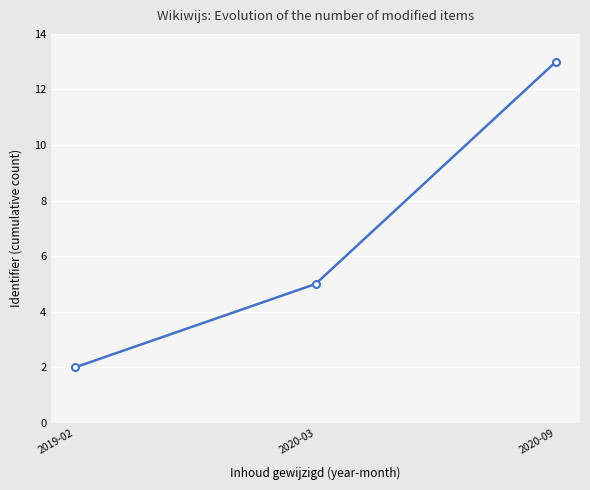

True or false: the data shows 2 at 2019-02.

True